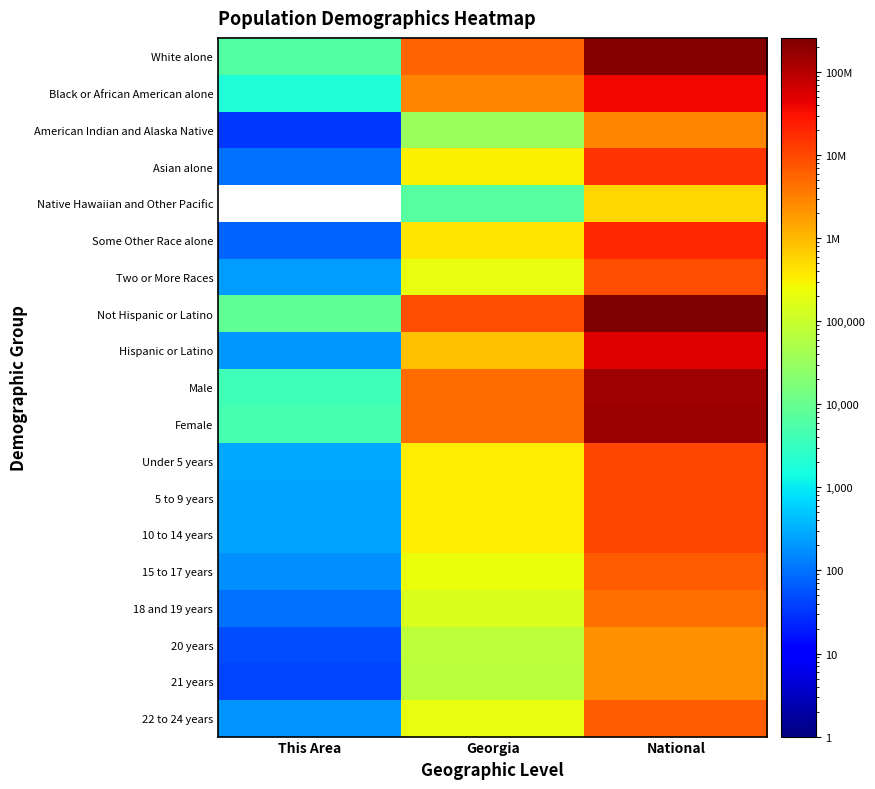

What is the difference between the Not Hispanic or Latino values at This Area and Georgia?

8825681.0